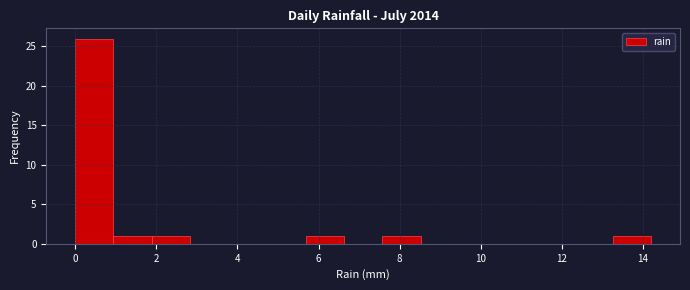

How tall is the bar that spans 13.2 to 14.2 on the x-axis? Neither the bar edges nor the heights are printed on the chart, so give them approximately, as read against the axes.

1